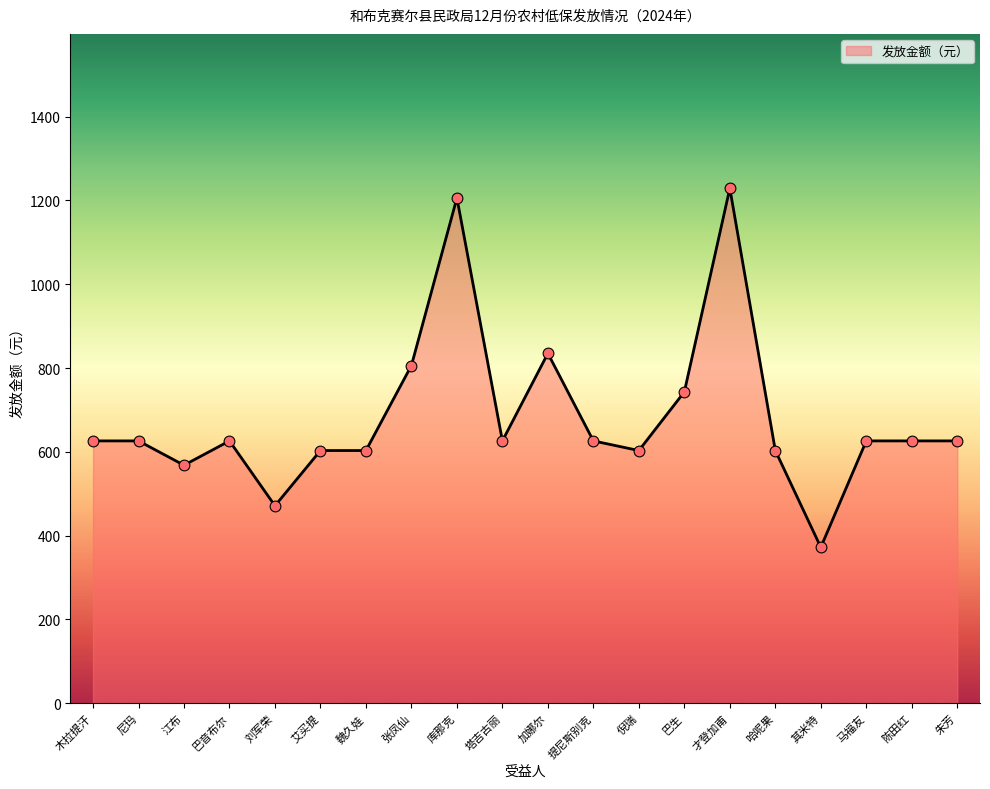

Between 魏久娃 and 马福友, which is larger?

马福友